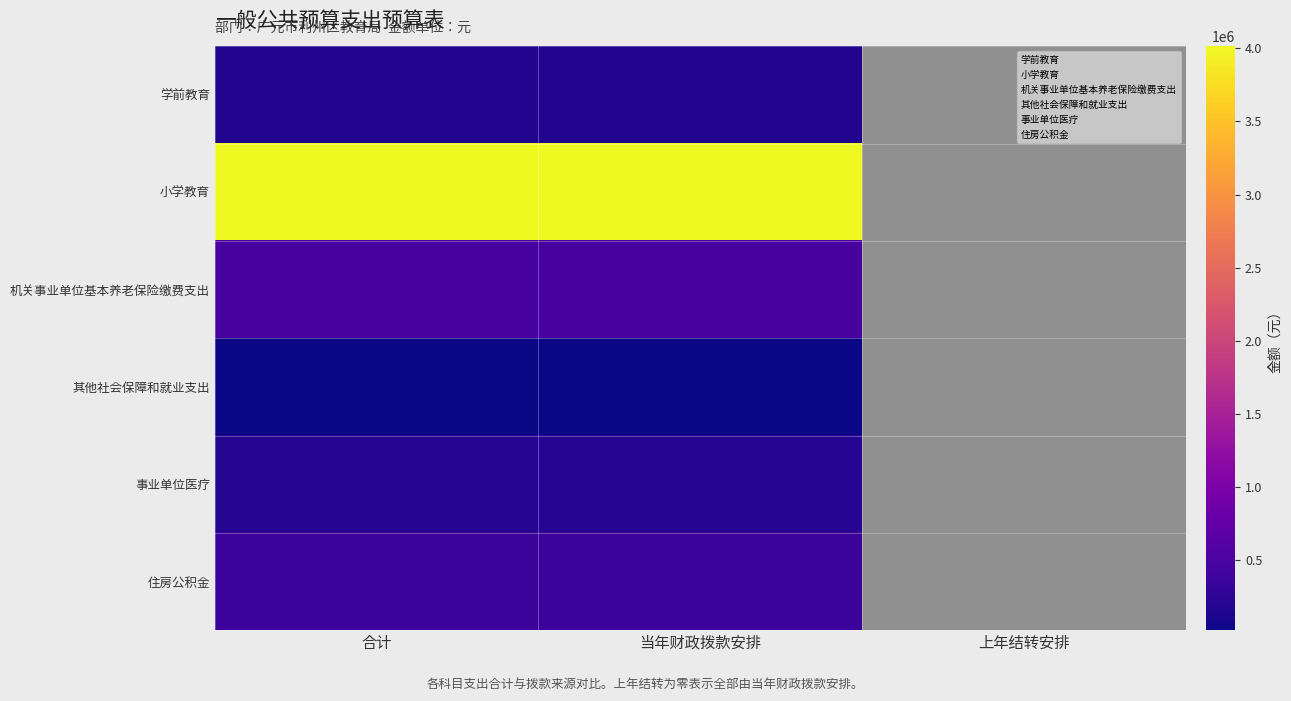

At how many categories does at least one series exceed 951117?

2